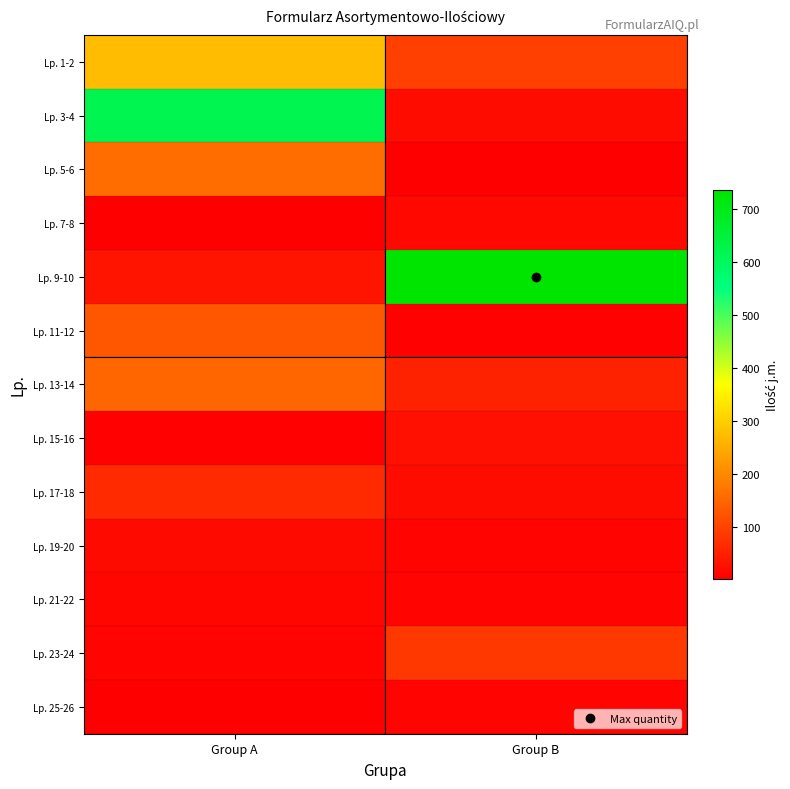

Reading left to right, transcribe all the data shown in this chart.

Lp. 1-2: Group A=274	Group B=94
Lp. 3-4: Group A=622	Group B=20
Lp. 5-6: Group A=158	Group B=2
Lp. 7-8: Group A=2	Group B=15
Lp. 9-10: Group A=33	Group B=737
Lp. 11-12: Group A=128	Group B=7
Lp. 13-14: Group A=150	Group B=53
Lp. 15-16: Group A=7	Group B=25
Lp. 17-18: Group A=64	Group B=20
Lp. 19-20: Group A=17	Group B=9
Lp. 21-22: Group A=12	Group B=10
Lp. 23-24: Group A=10	Group B=85
Lp. 25-26: Group A=2	Group B=10